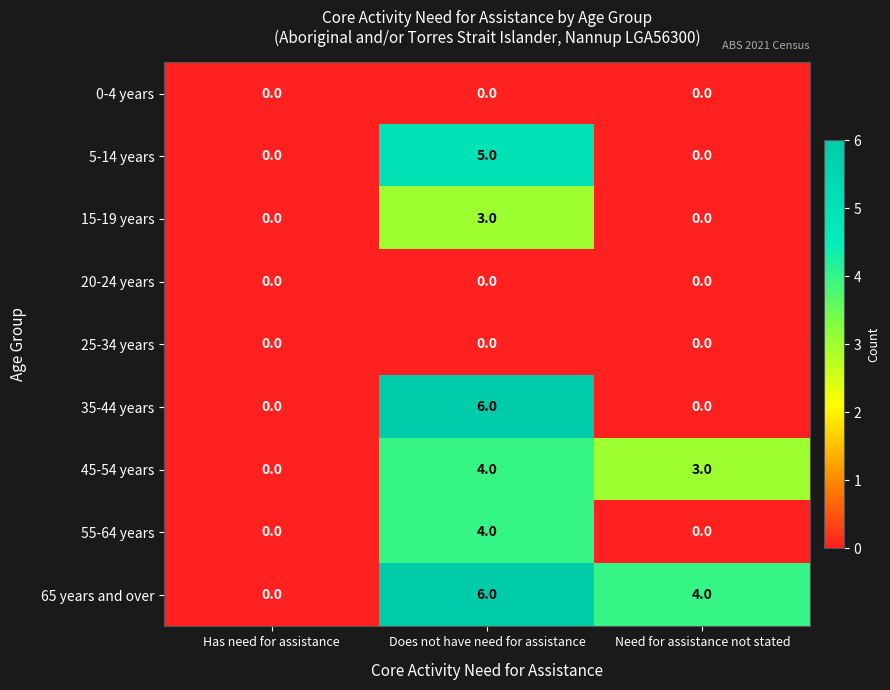

Which series has the largest total across all categories?

65 years and over